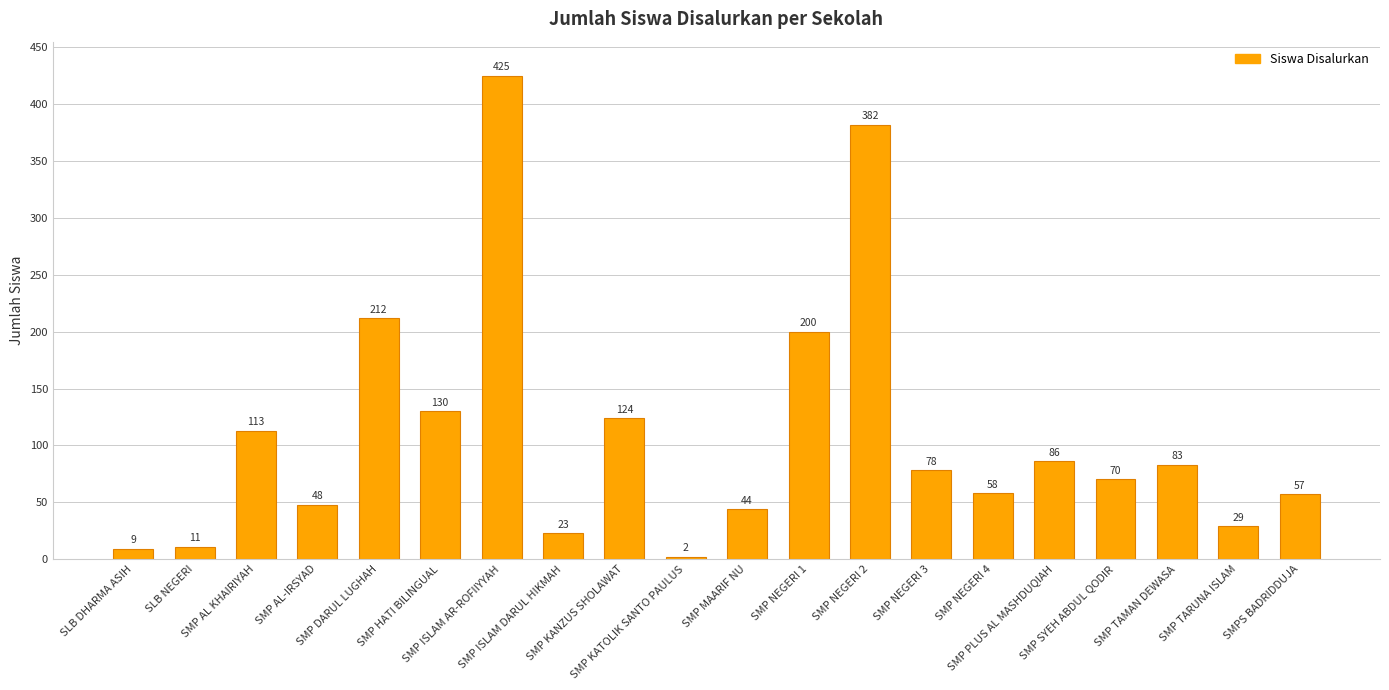

Read the value at SLB NEGERI.

11